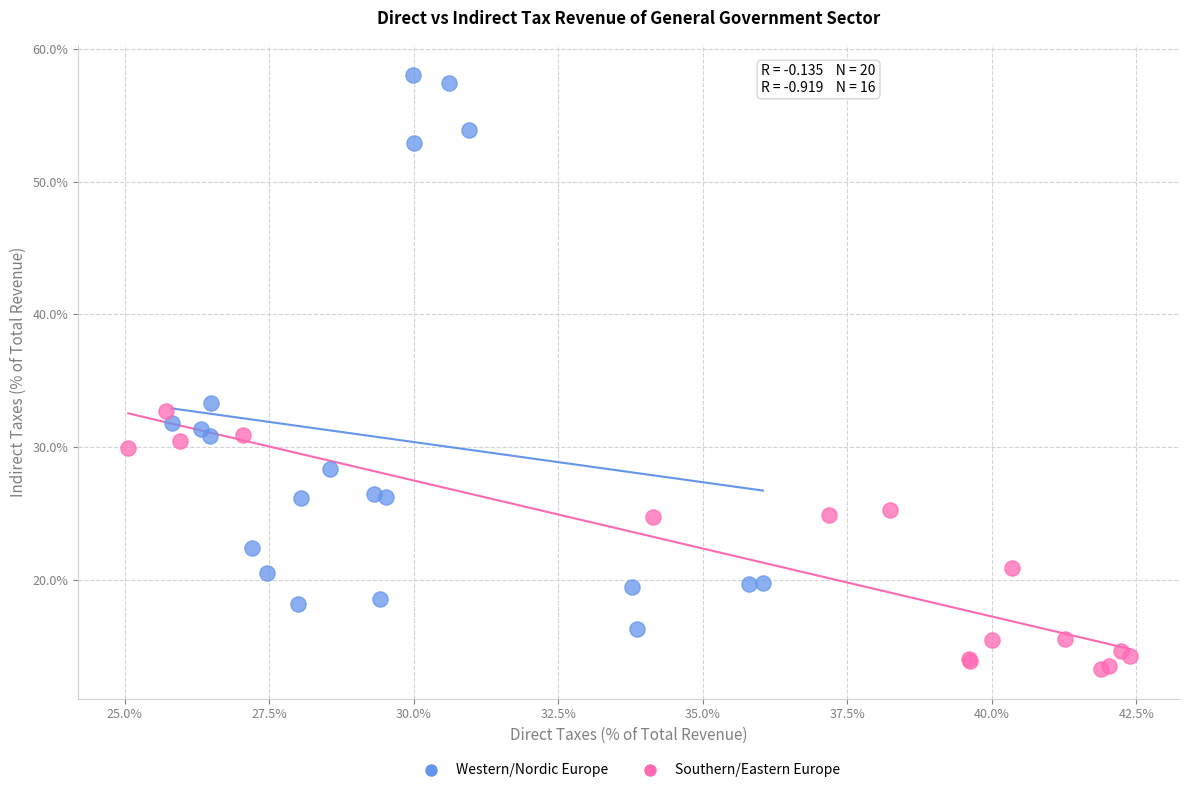

Which series contains the highest Y value?

Western/Nordic Europe